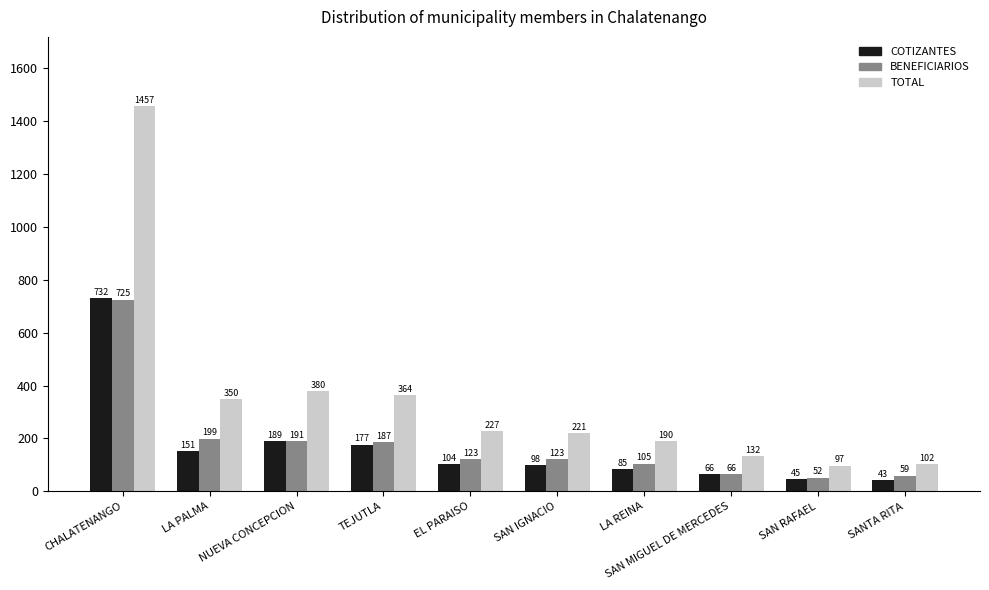

List the series in order of their peak value, highest first.

TOTAL, COTIZANTES, BENEFICIARIOS